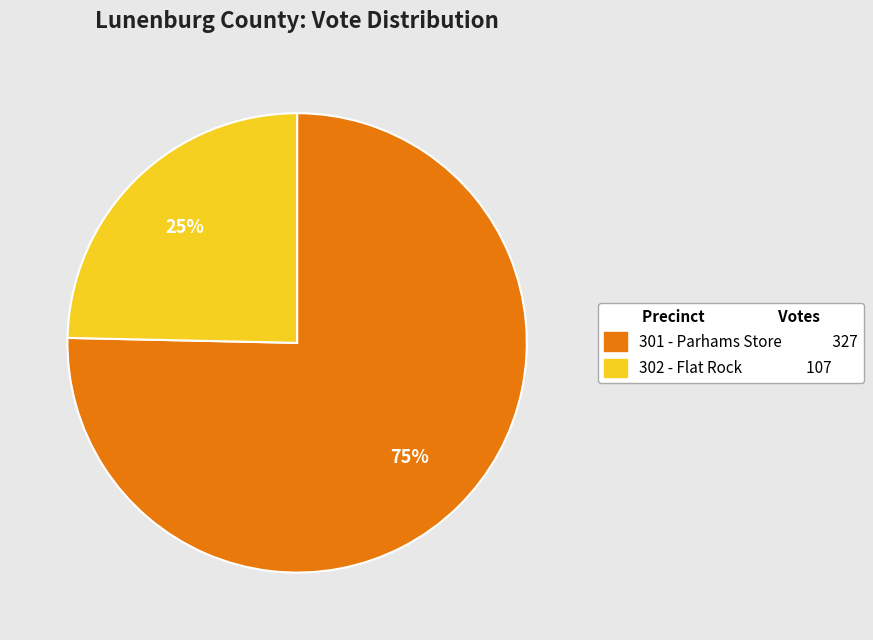

True or false: 302 - Flat Rock accounts for 25% of the total.

True